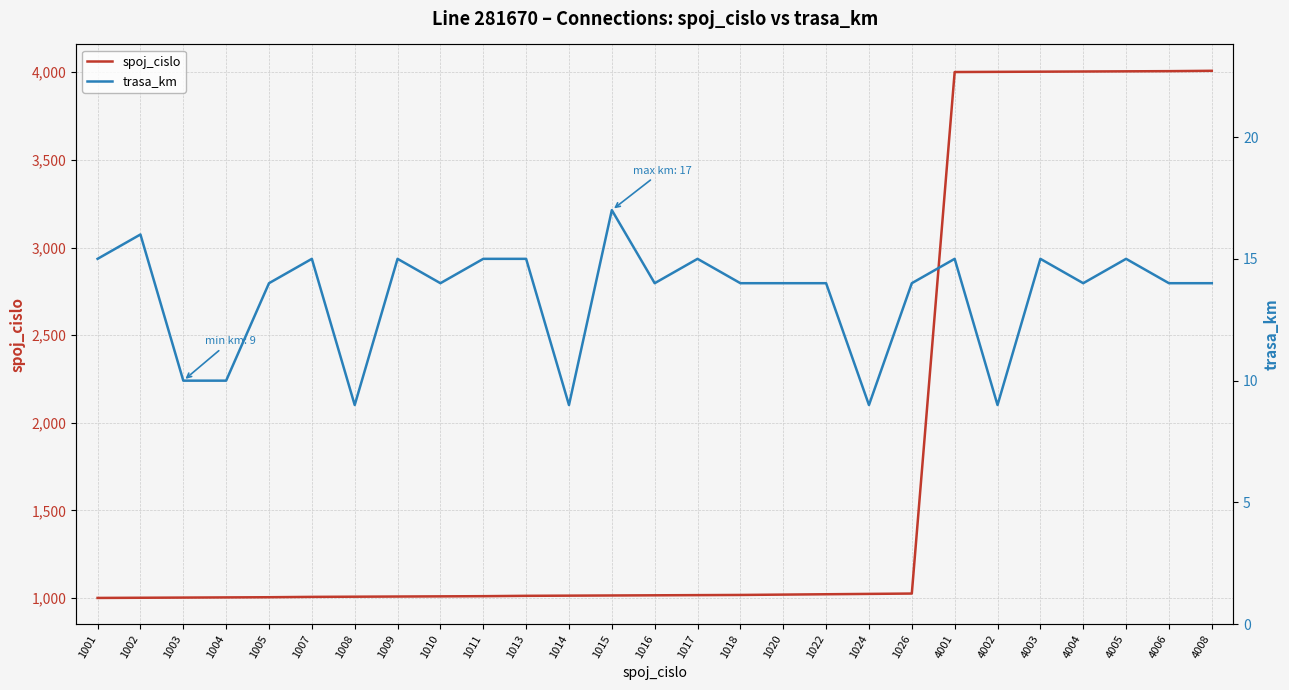

How many data points in spoj_cislo are less than 1016?

13